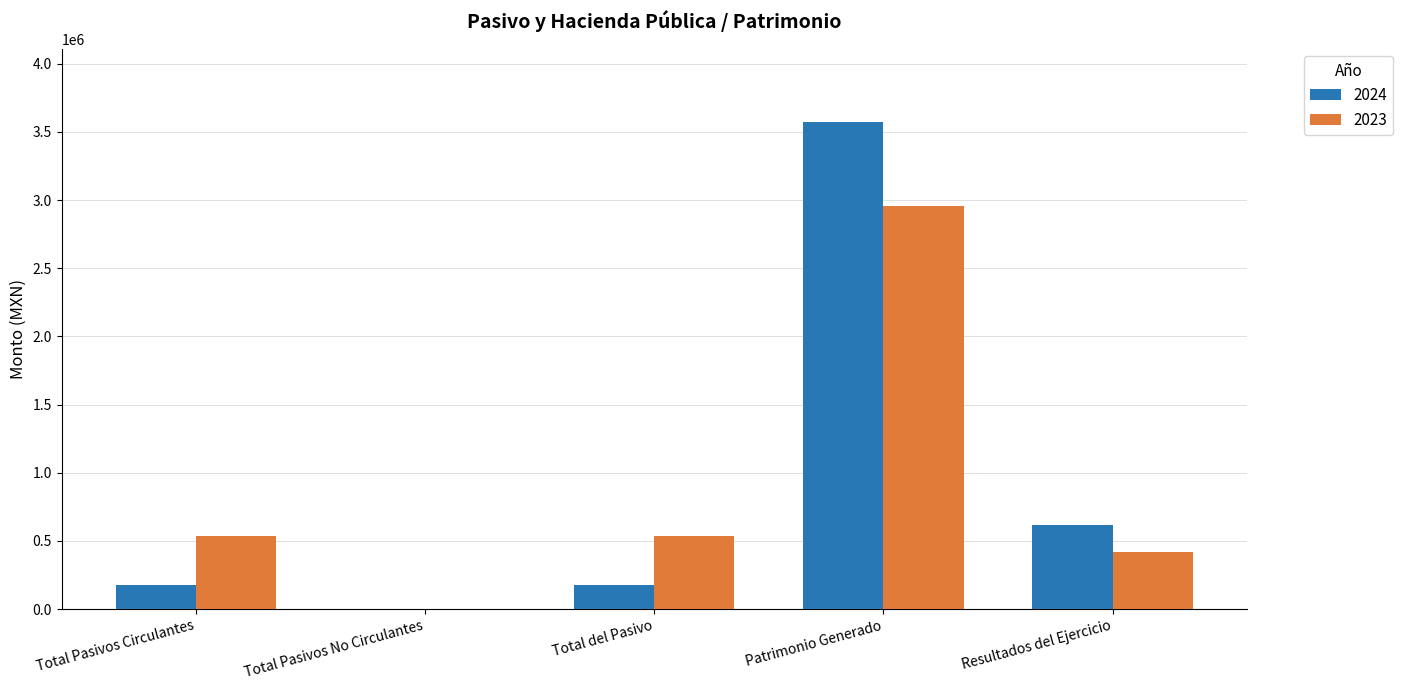

Count the number of categories in the chart.

5